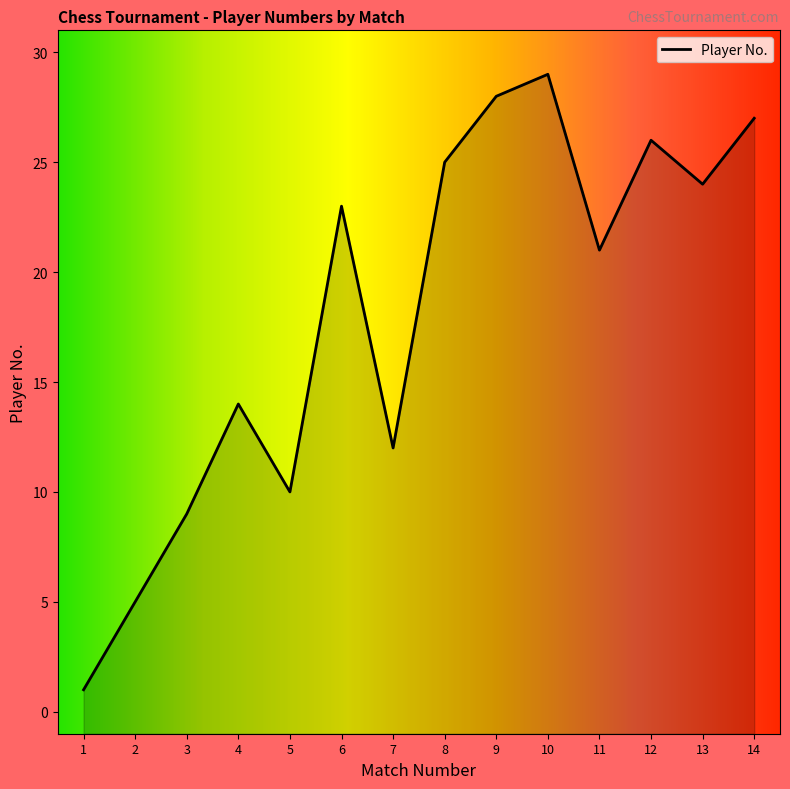

Where is the data nearest to the value 15?

4